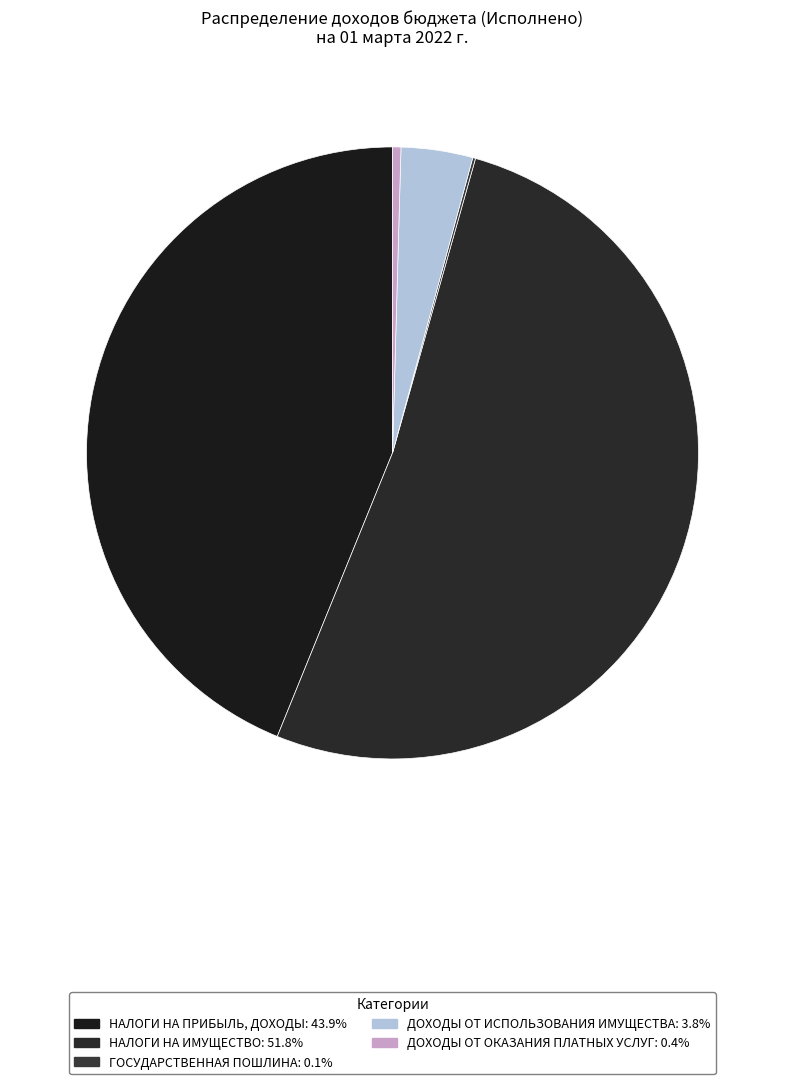

What is the largest slice in the pie chart?

НАЛОГИ НА ИМУЩЕСТВО